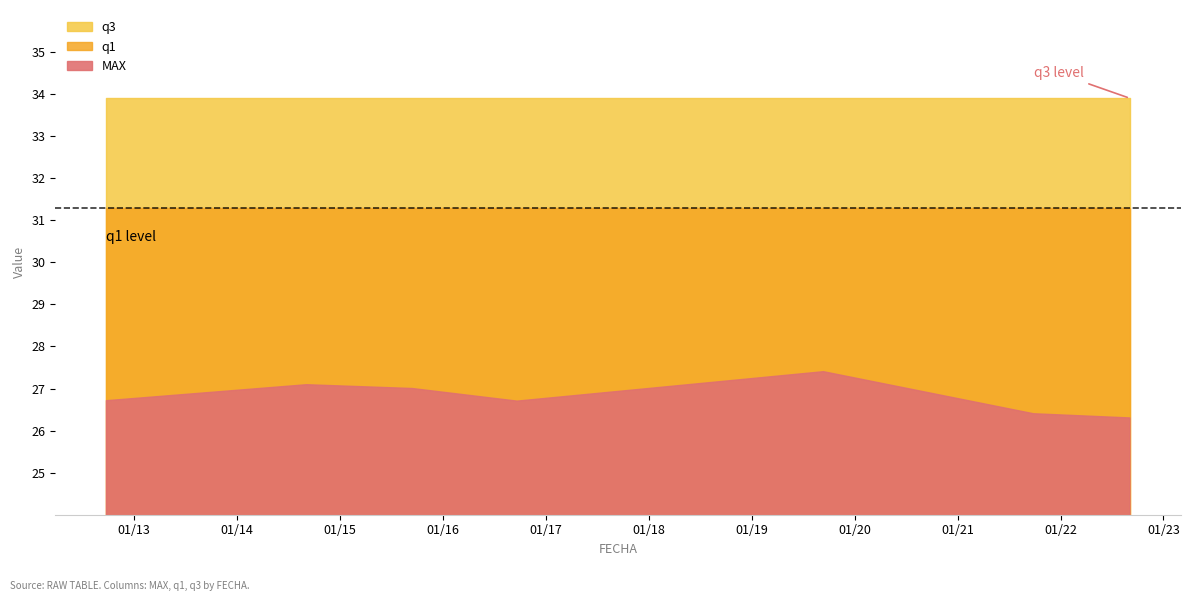

What is the minimum value shown in the chart?

26.3